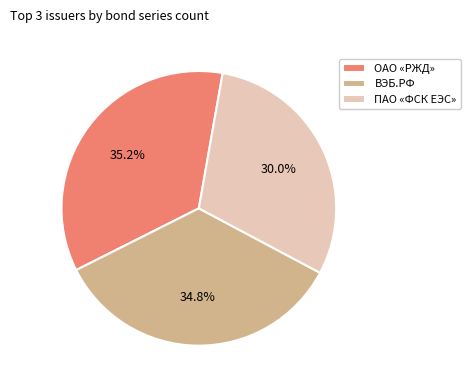

The ОАО «РЖД» slice represents 47% of the pie. True or false?

False